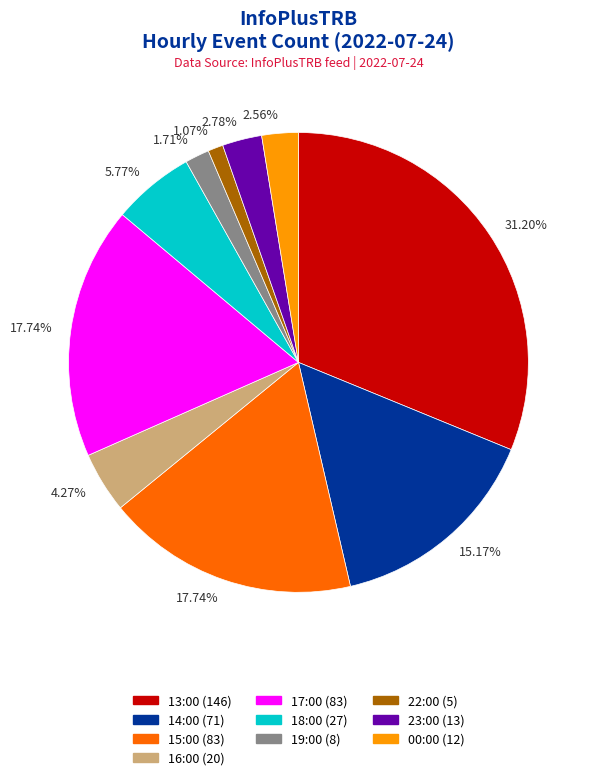

To the nearest percent, what portion does 16:00 represent?

4%